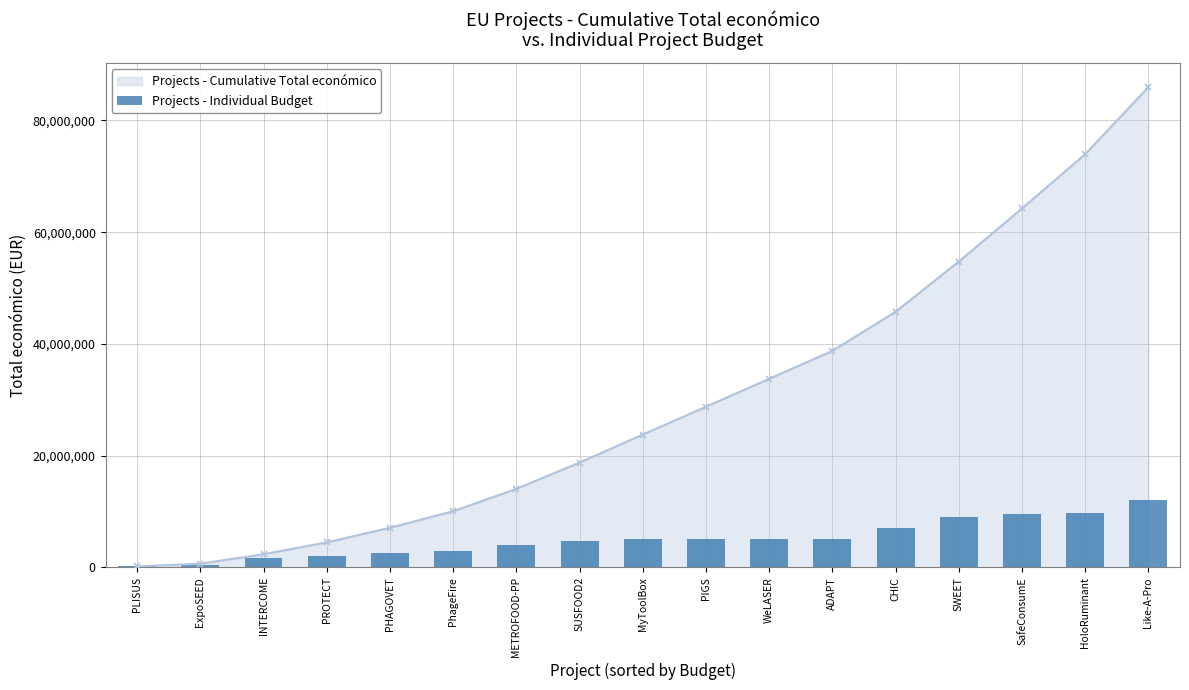

What is the label of the 12th bar from the left?

ADAPT